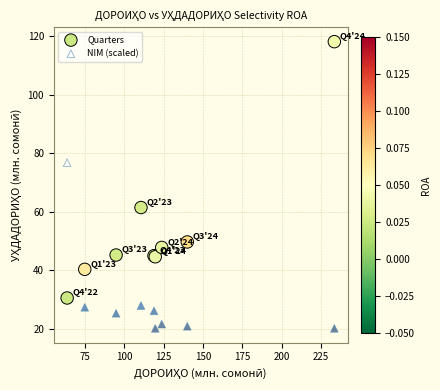

Which series has the largest Y range (max minus min)?

Quarters